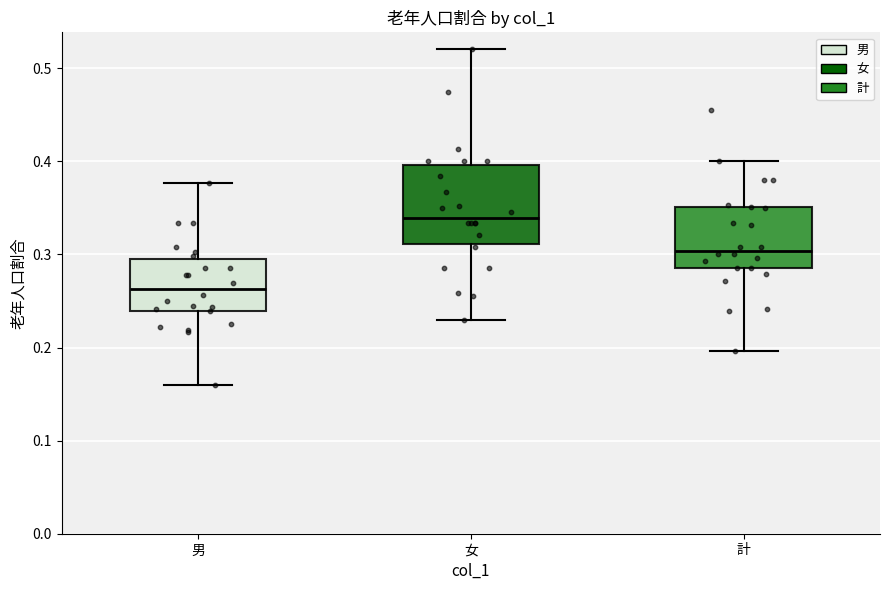

Which box has the highest median line?

女